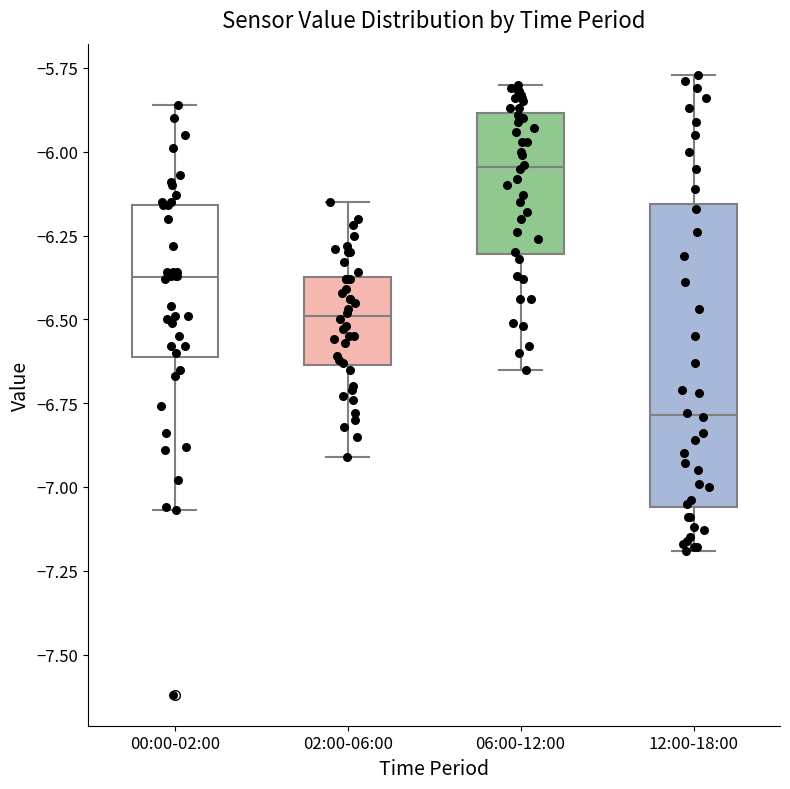

Reading left to right, read every box against the y-axis: the position of its median line, the range the box covers, and the ends of its whiskers. The values are not printed on the chart, so give them approximately, as read against the axis.

00:00-02:00: median -6.35, box -6.60 to -6.15, whiskers -7.05 to -5.85
02:00-06:00: median -6.50, box -6.65 to -6.35, whiskers -6.90 to -6.15
06:00-12:00: median -6.05, box -6.30 to -5.90, whiskers -6.65 to -5.80
12:00-18:00: median -6.80, box -7.05 to -6.15, whiskers -7.20 to -5.75